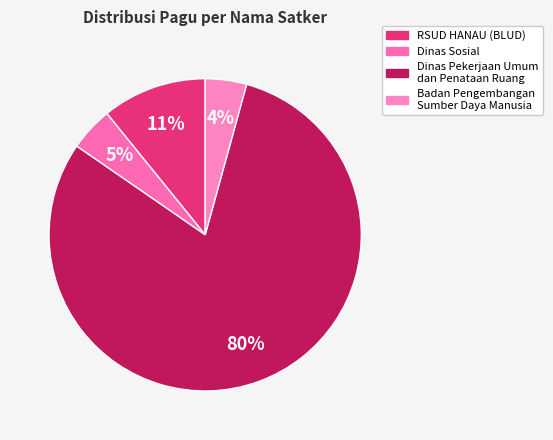

How many segments does this pie chart have?

4